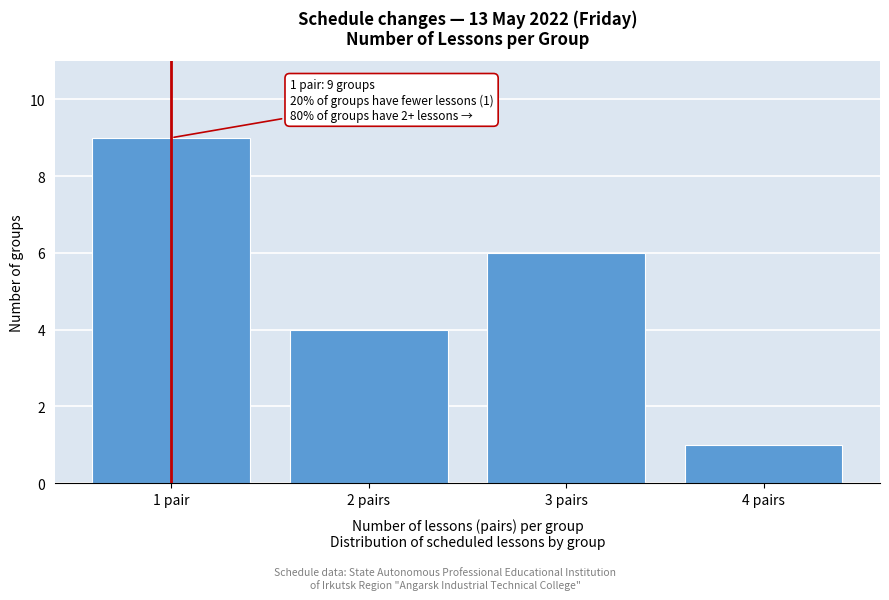

Reading left to right, extract all data points from this chart.

1 pair=9	2 pairs=4	3 pairs=6	4 pairs=1